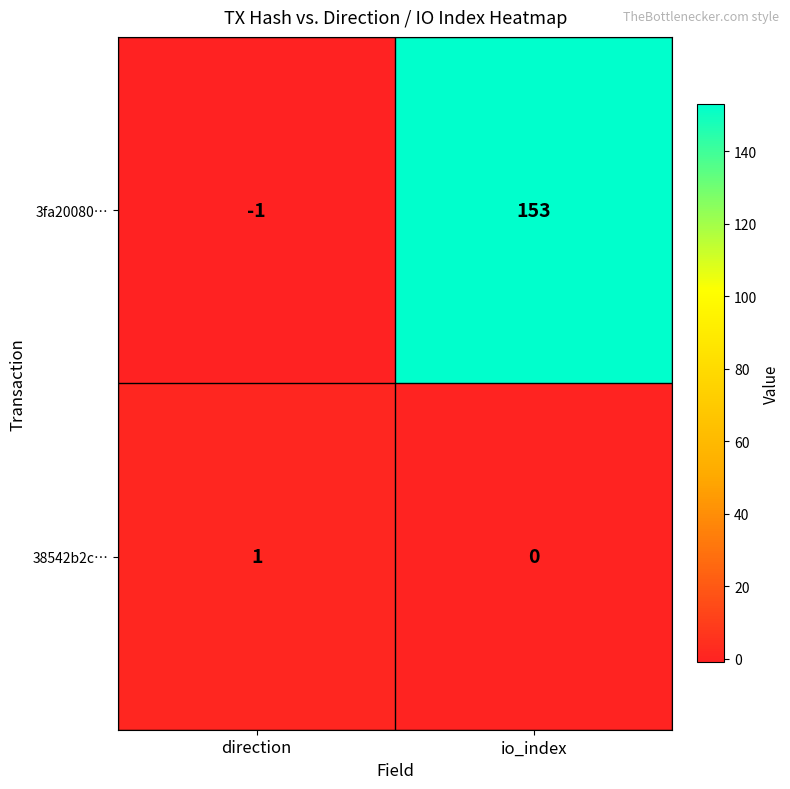

At direction, list the series in order from largest to smallest.

38542b2c…, 3fa20080…